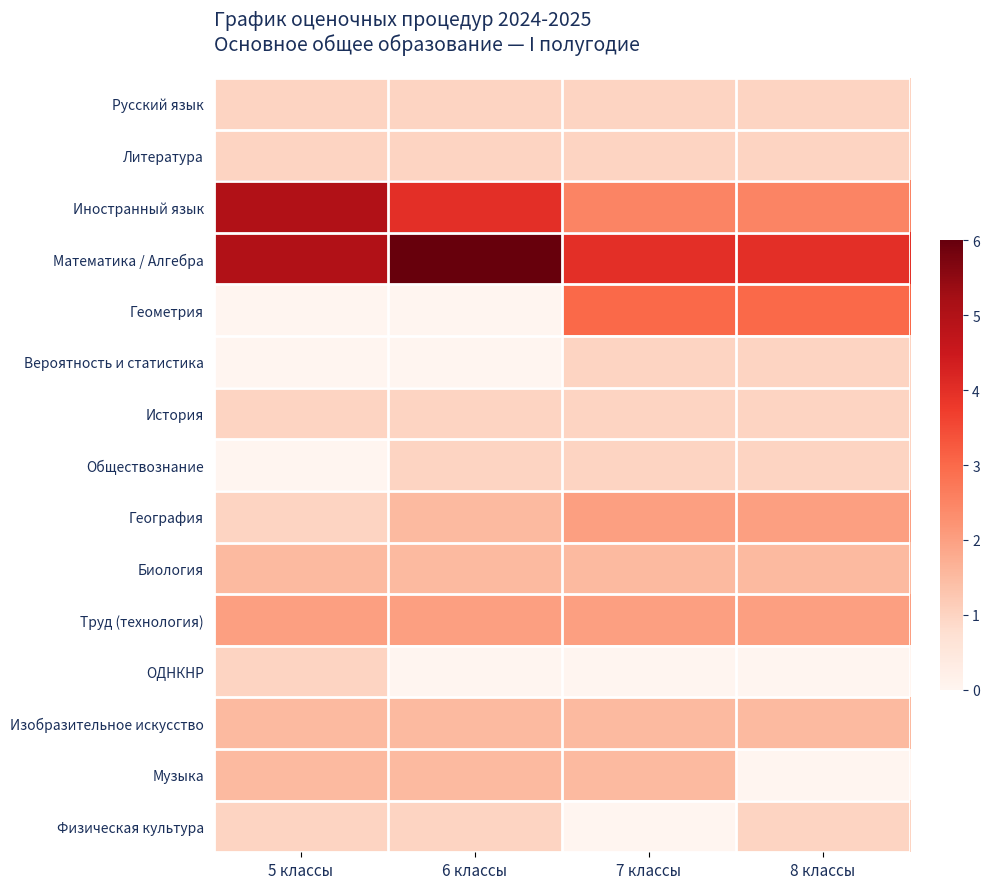

Which series has the largest total across all categories?

Математика / Алгебра